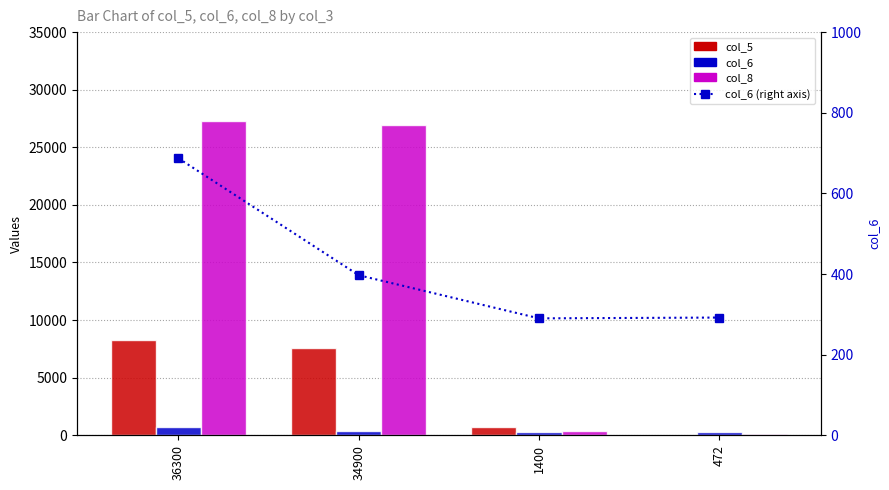

Which category has the lowest value in the col_6 (right axis) series?

1400